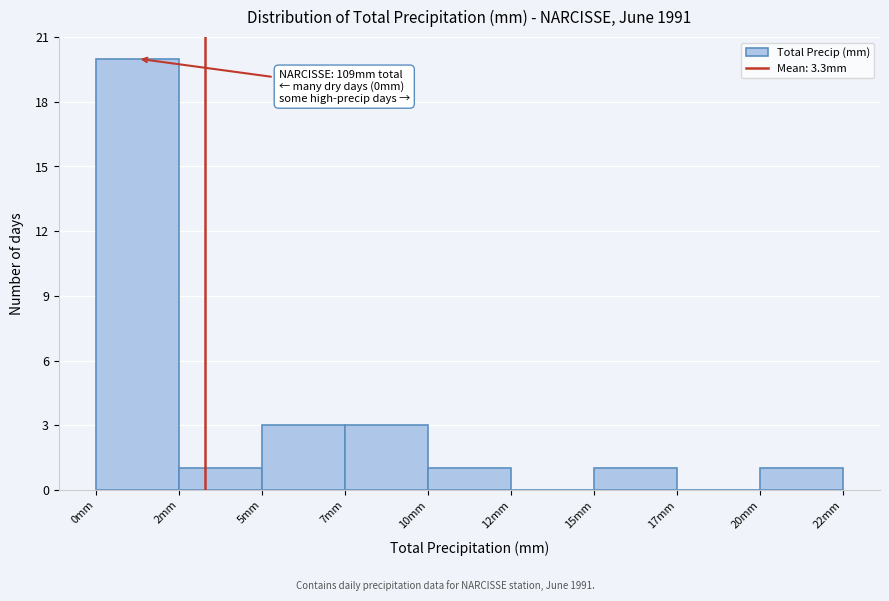

Reading left to right, extract all data points from this chart.

0mm=20	2mm=1	5mm=3	7mm=3	10mm=1	12mm=0	15mm=1	17mm=0	20mm=1